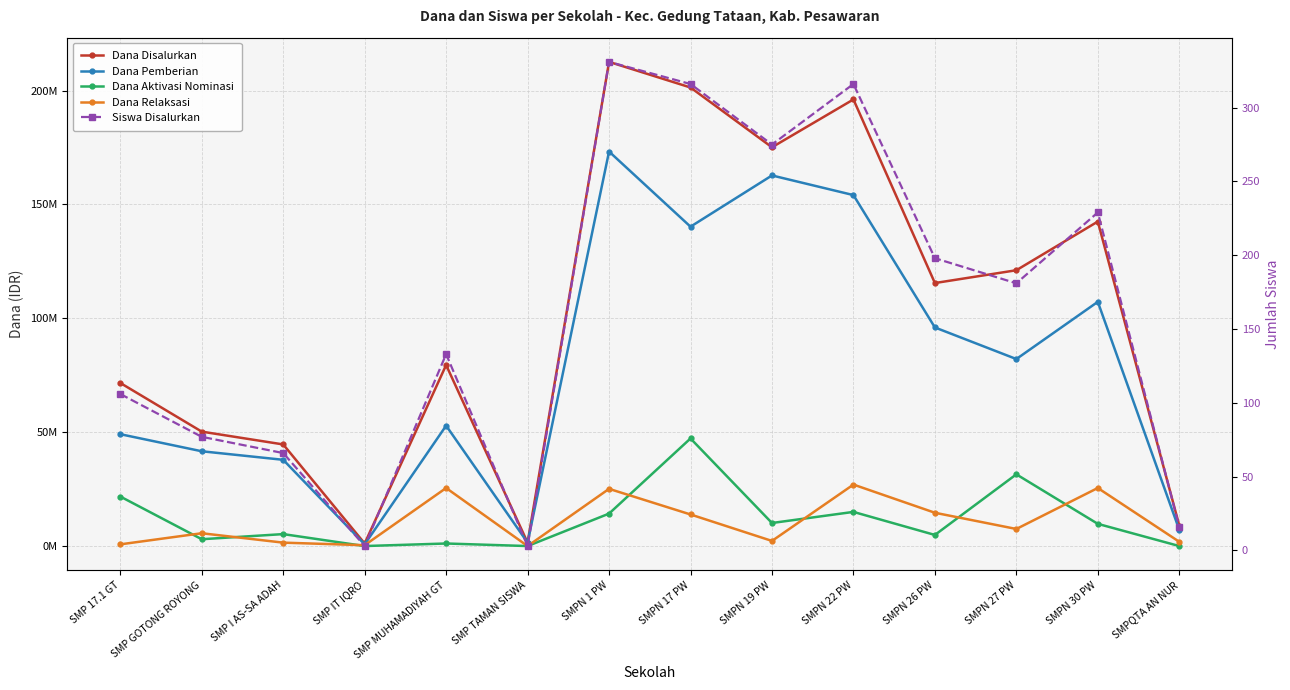

Which series has the largest total across all categories?

Dana Disalurkan